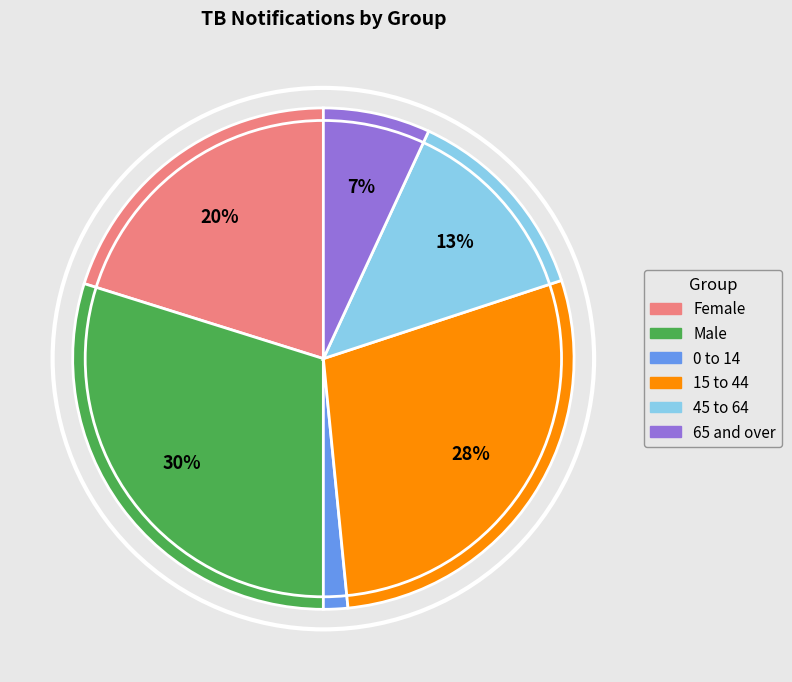

Is it true that Female is 20% of the pie?

True